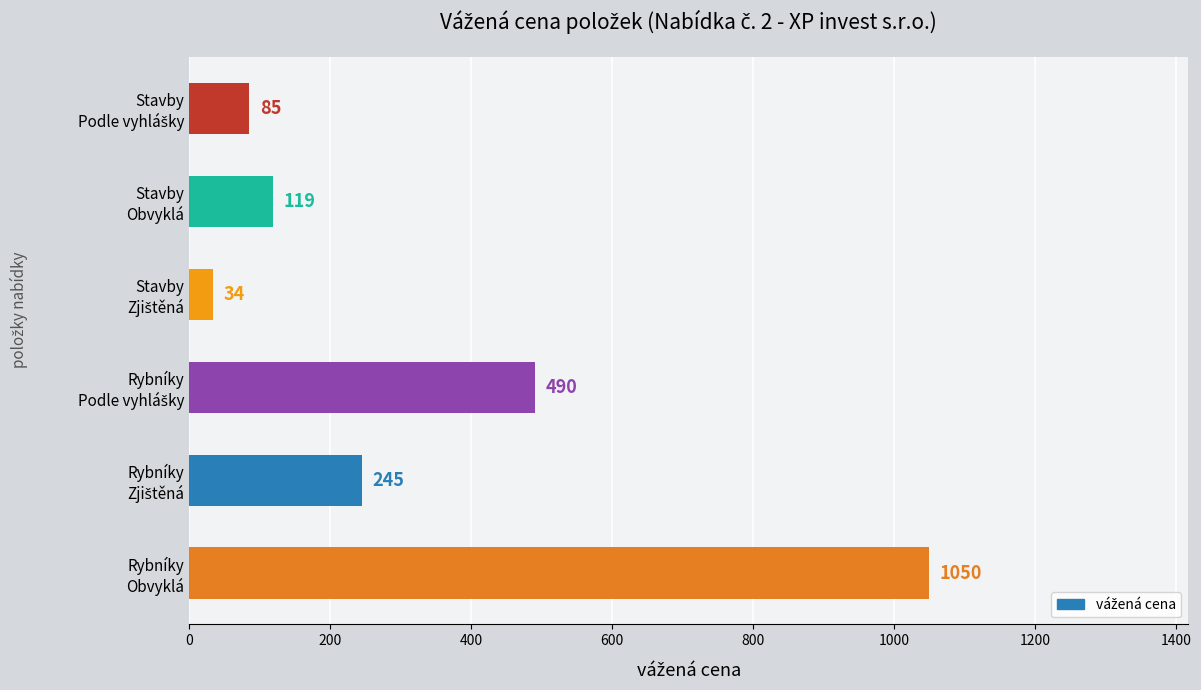

What is the greatest value displayed?

1050